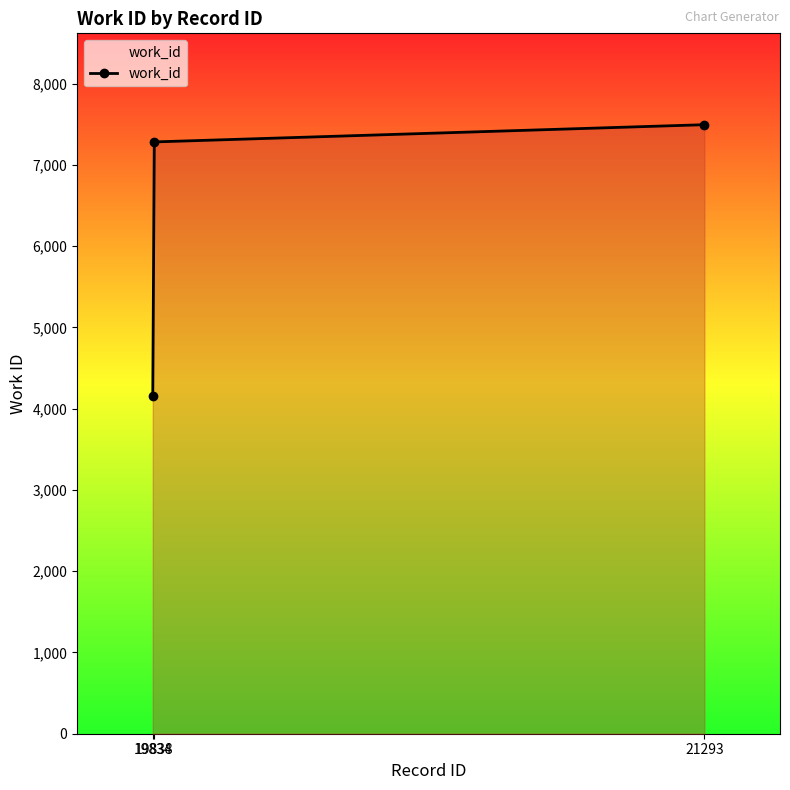

Count the number of categories in the chart.

3